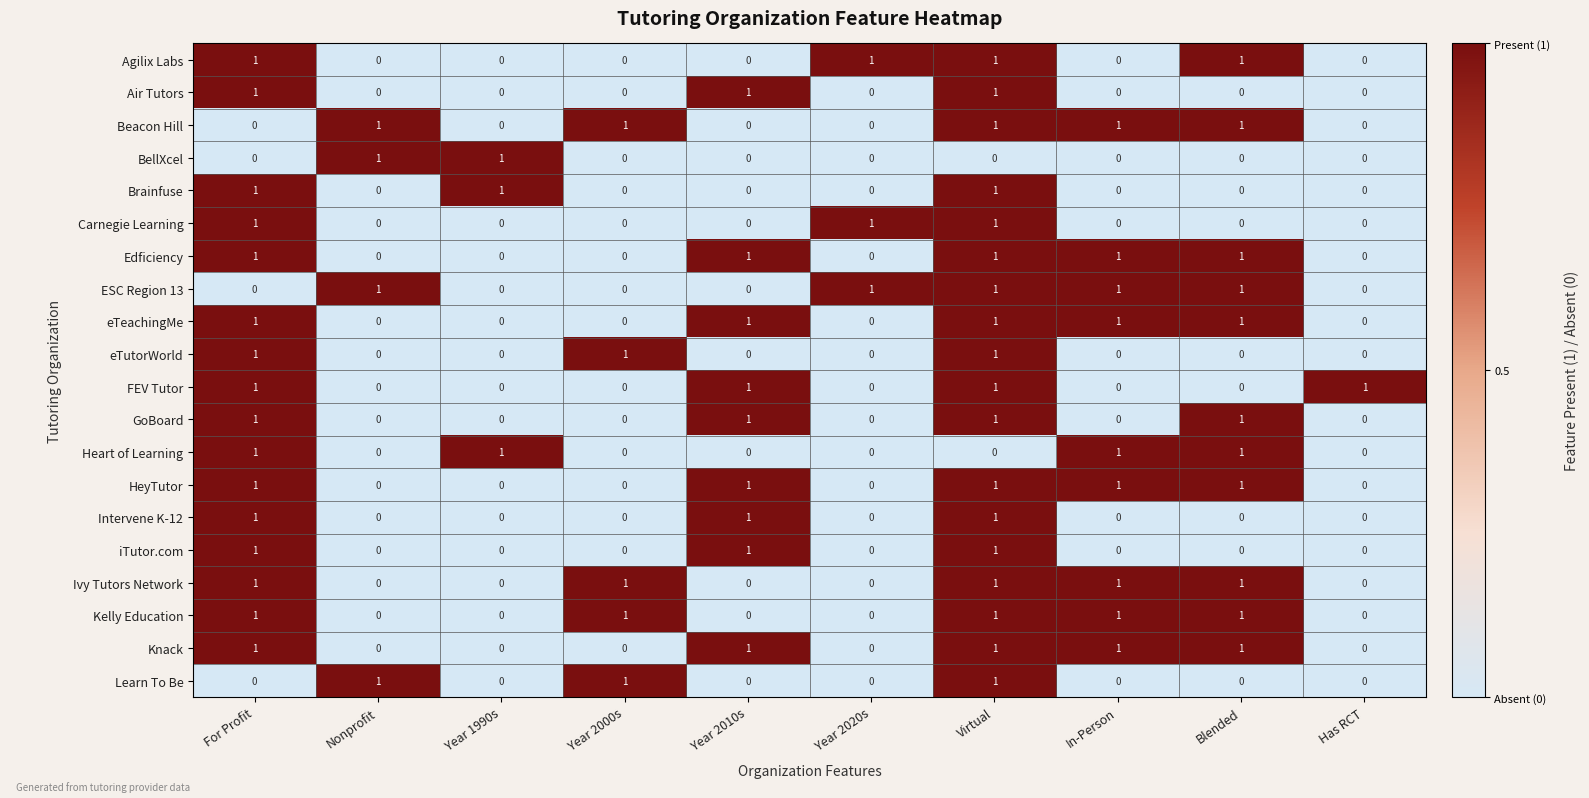

At how many categories does at least one series exceed 0?

10